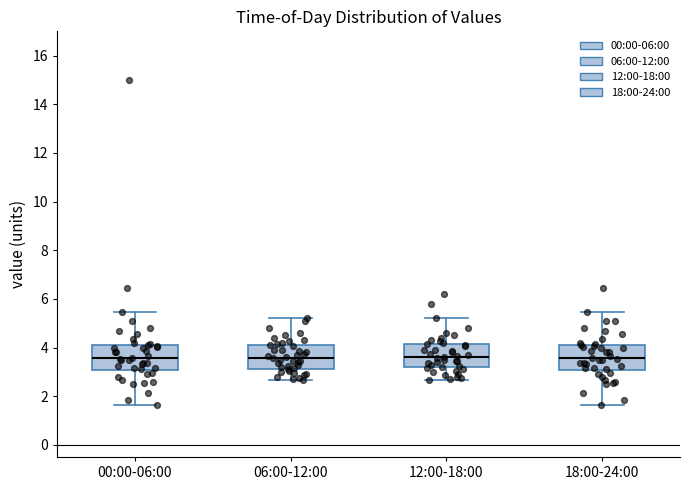

Where does the upper whisker of the box for 00:00-06:00 end on the y-axis? The values are not printed on the chart, so give them approximately, as read against the axis.

5.4